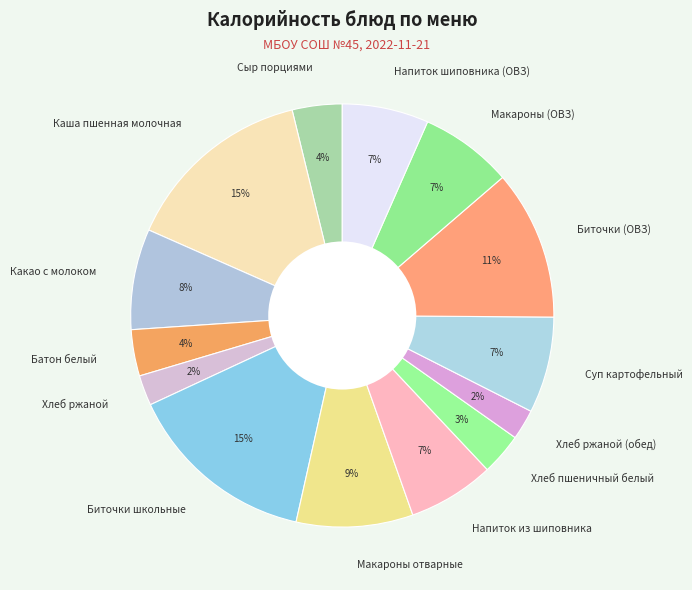

Is there any slice that represents more than half of the pie?

No